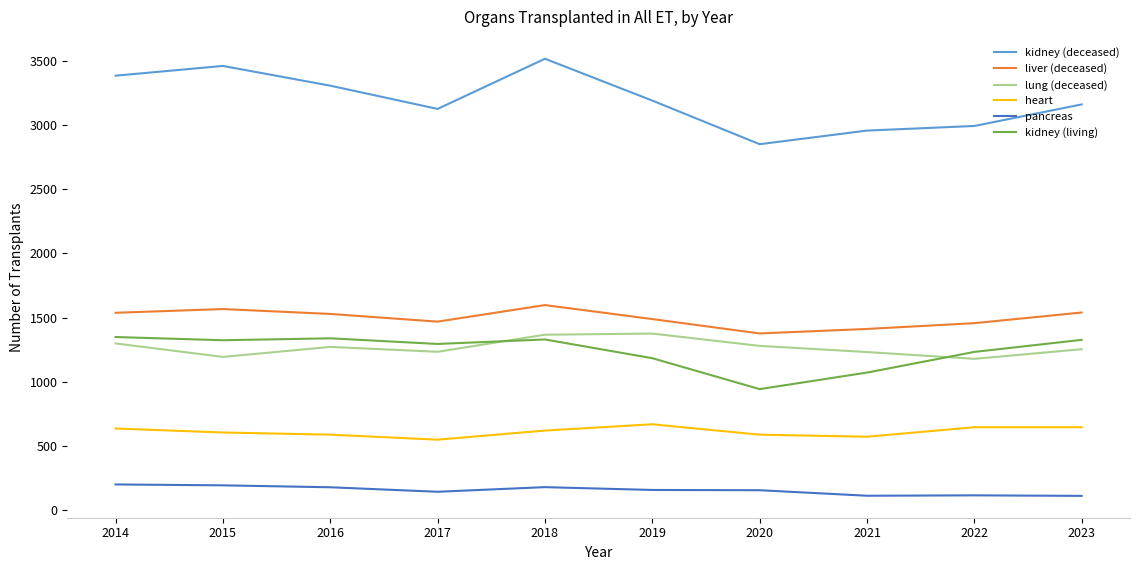

What is the average value of the kidney (living) series?

1239